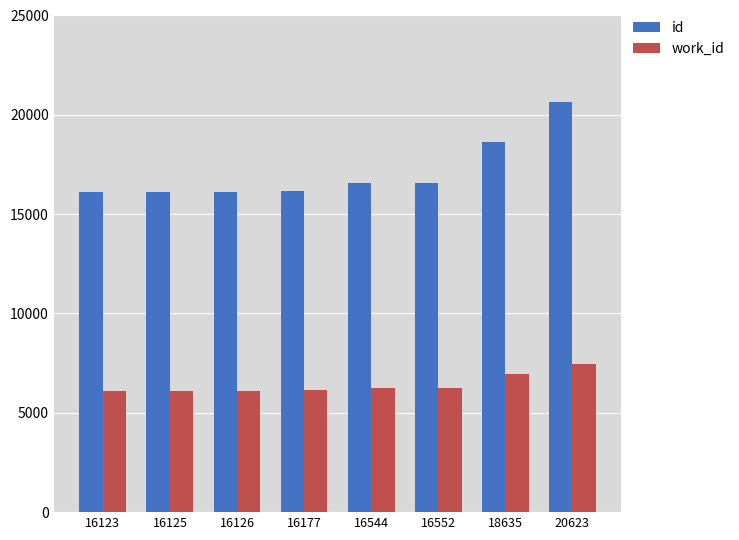

Which series has the largest range (max minus min)?

id